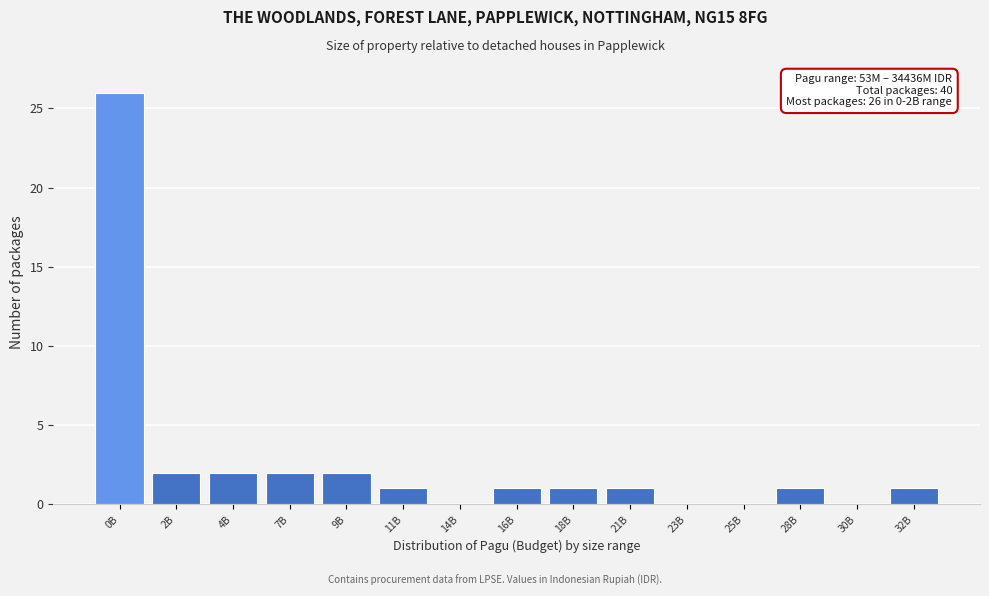

Reading right to left, extract all data points from this chart.

32B=1	30B=0	28B=1	25B=0	23B=0	21B=1	18B=1	16B=1	14B=0	11B=1	9B=2	7B=2	4B=2	2B=2	0B=26